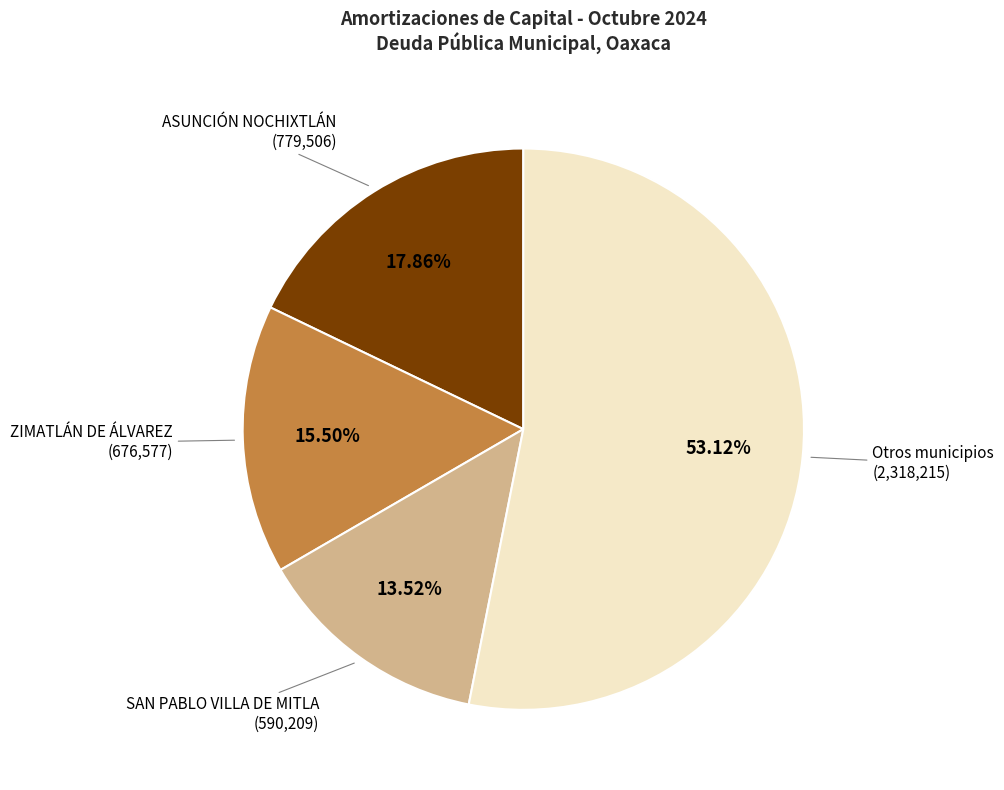

Is there any slice that represents more than half of the pie?

Yes